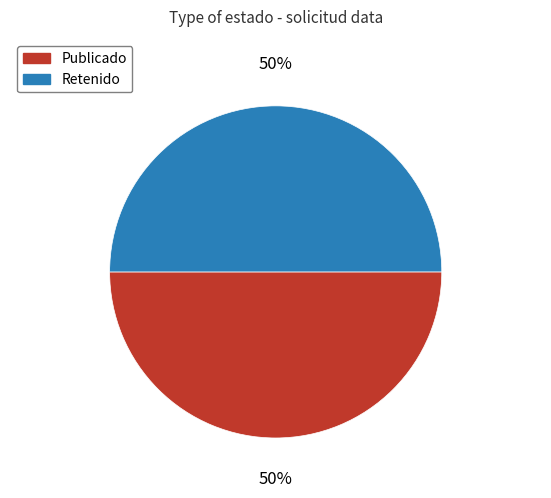

To the nearest percent, what is the average slice percentage?

50%